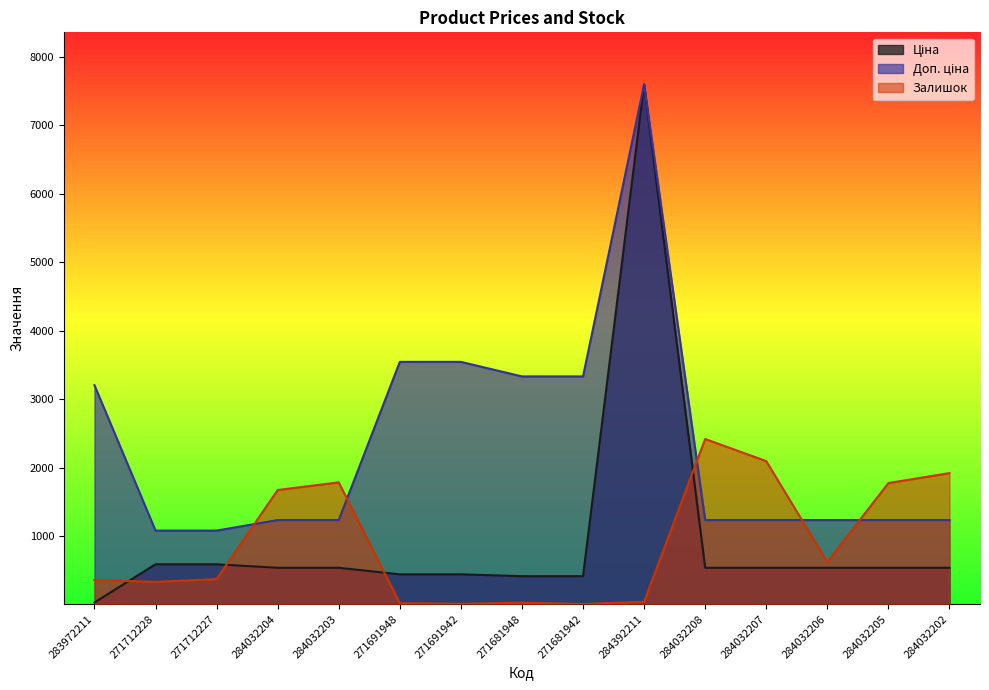

What is the label of the 8th point from the left?

271681948